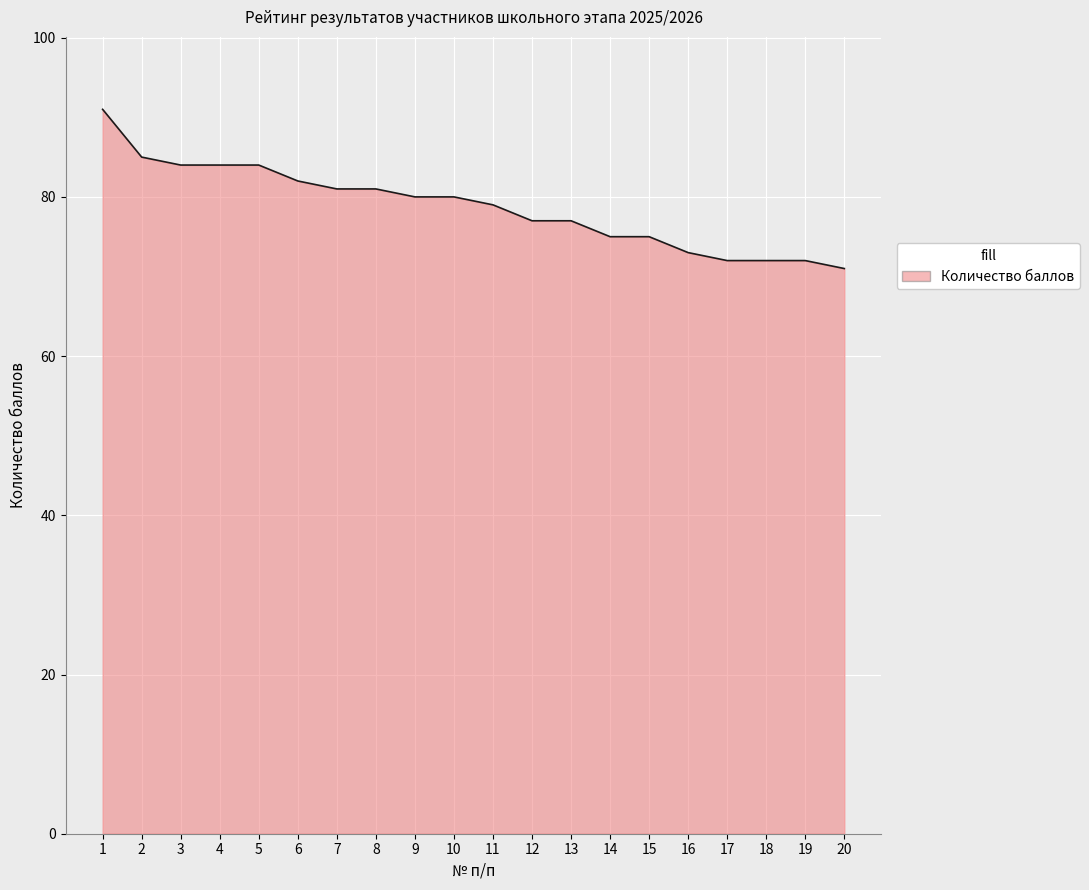

What is the ratio of the value at 14 to the value at 7?

0.9